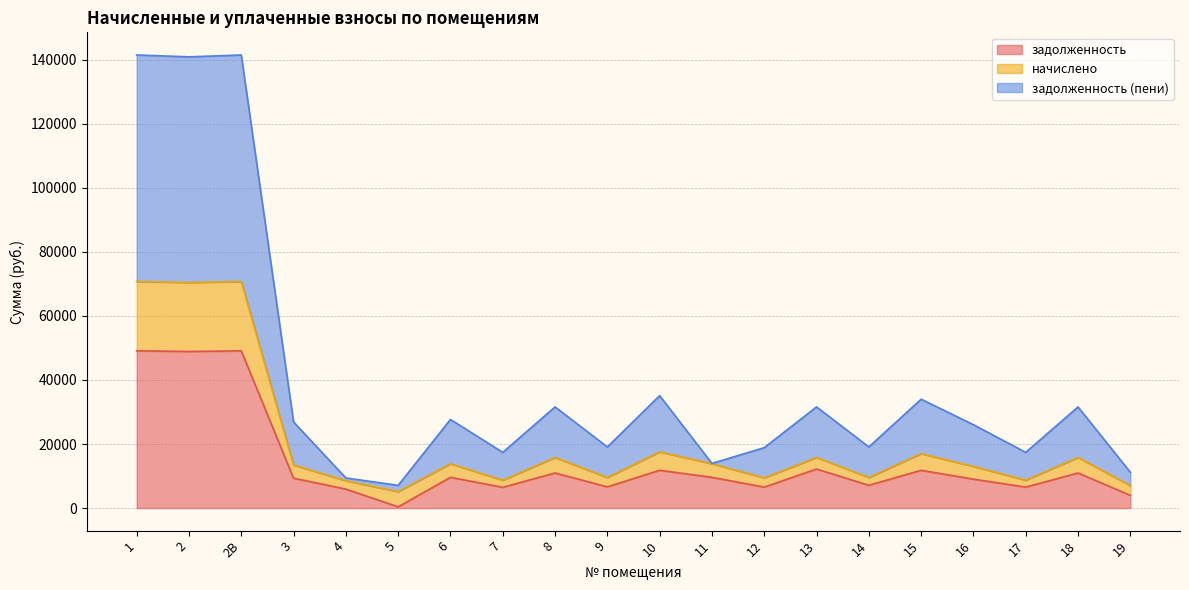

In задолженность (пени), how many points are higher than both neighbors (excluding endpoints)?

7